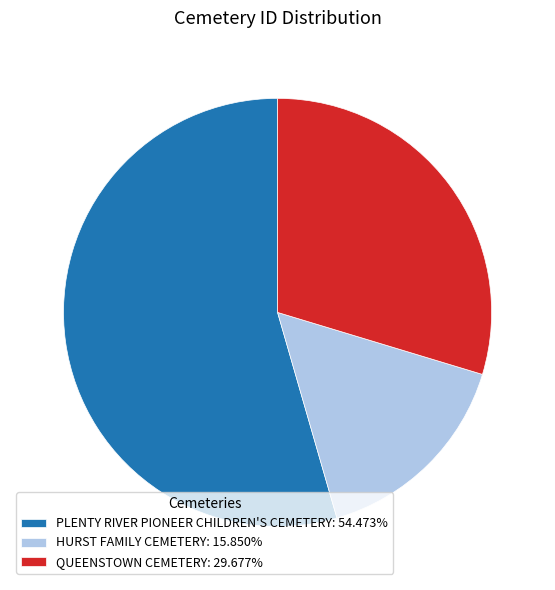

Is there a majority slice in this chart?

Yes